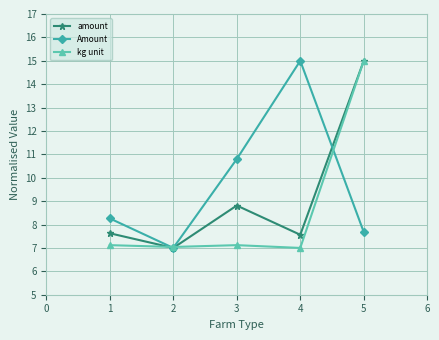

What is the value of the Amount point at the 4th from the left?

15.0